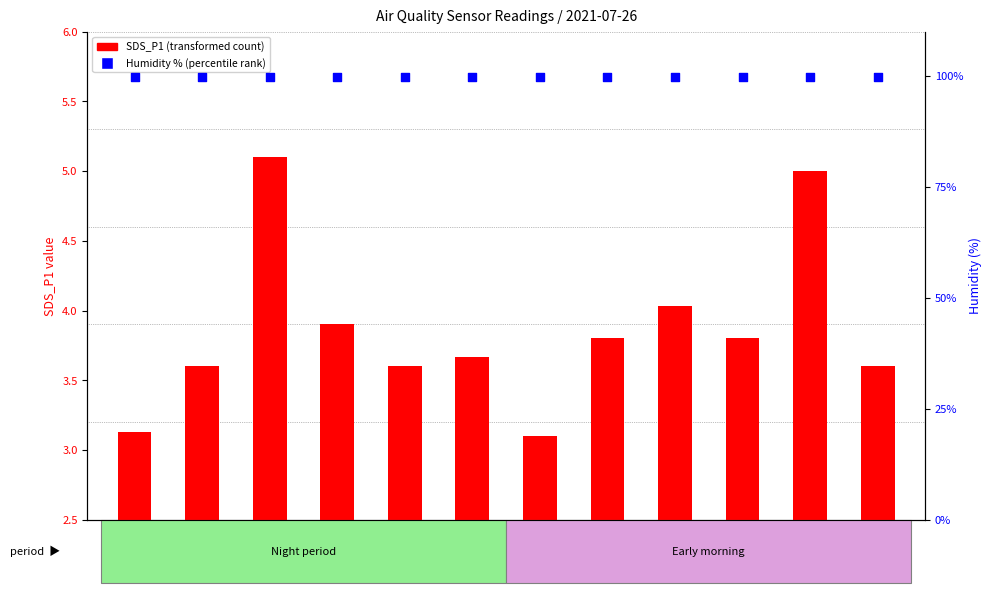

At how many categories does at least one series exceed 26?

12